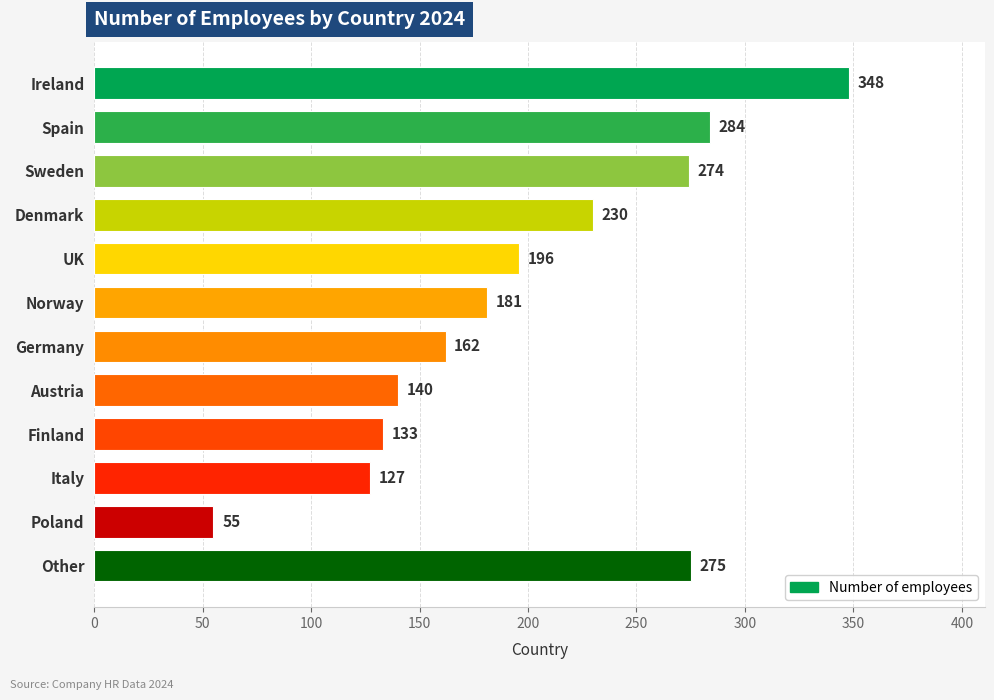

What is the change in value from Spain to Norway?

-103